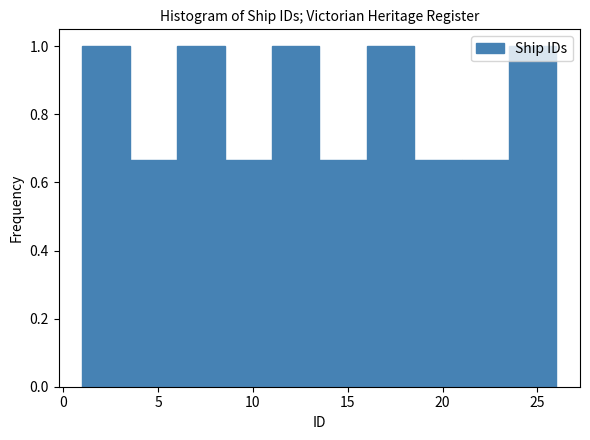

Reading left to right, list every bar in this chart as the range it spans on the x-axis followed by its height. The values are not printed on the chart, so give them approximately, as read against the axis.

1.0 to 3.5: 1.00
3.5 to 6.0: 0.66
6.0 to 8.5: 1.00
8.5 to 11.0: 0.66
11.0 to 13.5: 1.00
13.5 to 16.0: 0.66
16.0 to 18.5: 1.00
18.5 to 21.0: 0.66
21.0 to 23.5: 0.66
23.5 to 26.0: 1.00